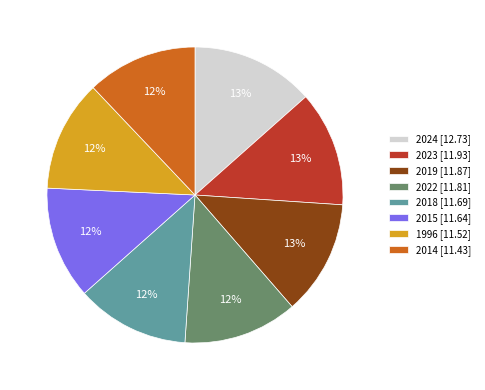

To the nearest percent, what is the difference between the 2024 and 1996 slice percentages?

1%